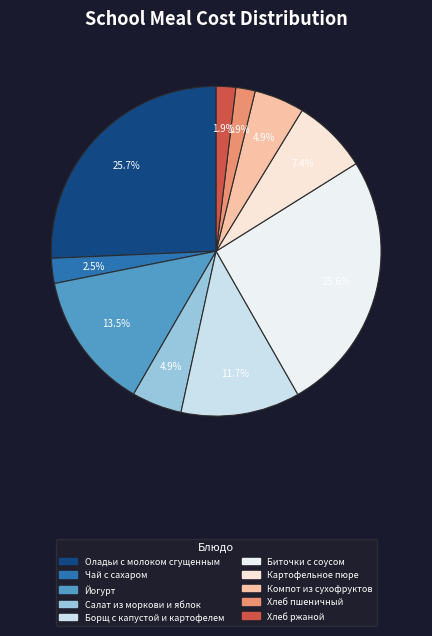

To the nearest percent, what is the combined percentage of Компот из сухофруктов and Оладьи с молоком сгущенным?

31%